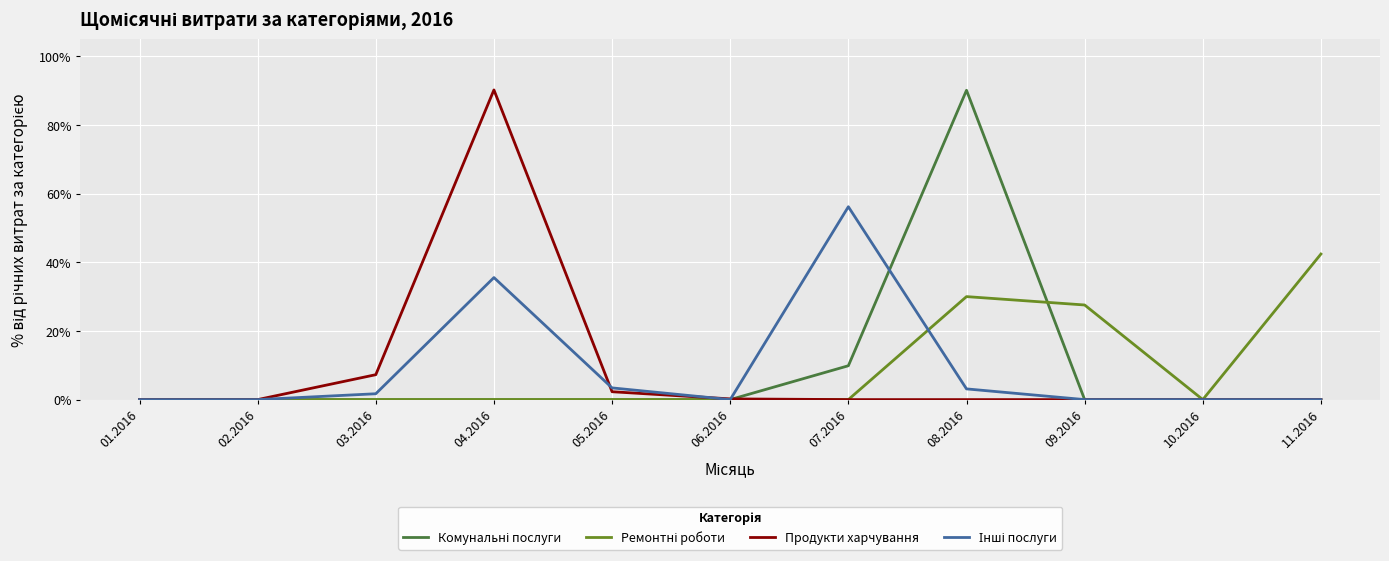

What is the spread (max minus min) of values at 07.2016?

56.2